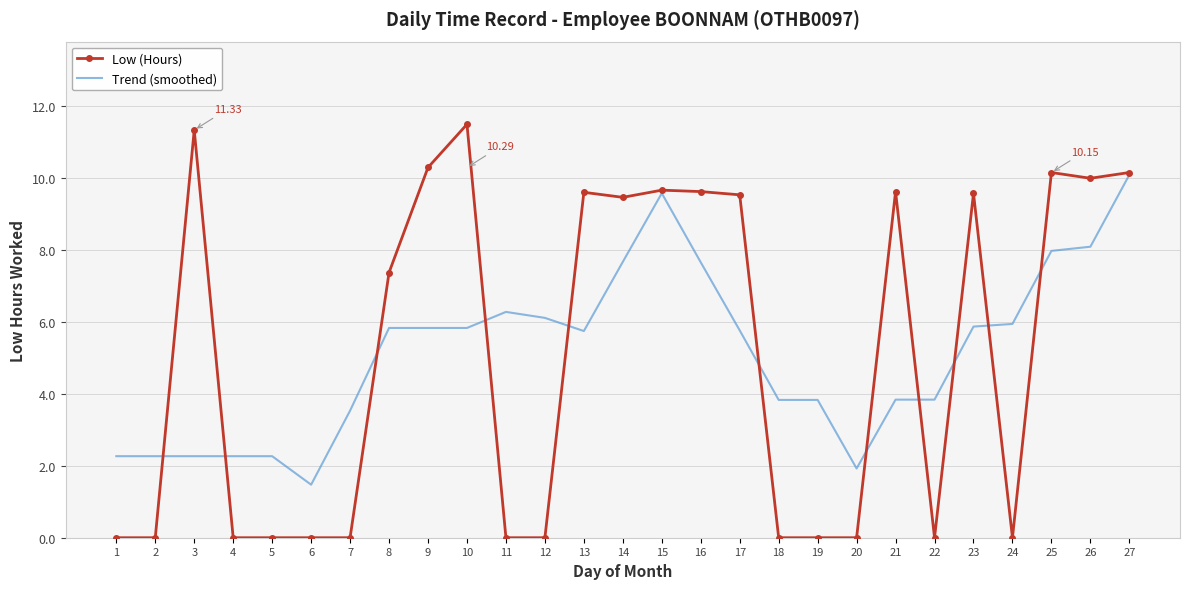

Is the value of Trend (smoothed) at 2 greater than the value of Low (Hours) at 6?

Yes